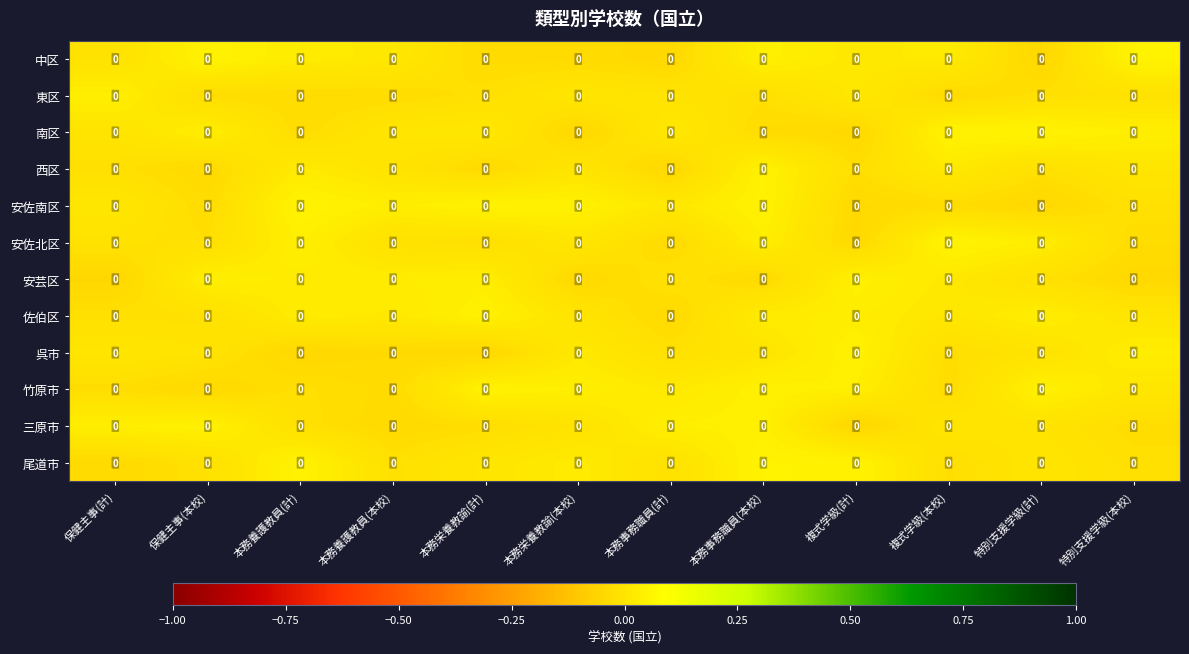

Reading left to right, extract all data points from this chart.

中区: 保健主事(計)=0.0	保健主事(本校)=0.0	本務養護教員(計)=0.0	本務養護教員(本校)=0.0	本務栄養教諭(計)=0.0	本務栄養教諭(本校)=0.0	本務事務職員(計)=0.0	本務事務職員(本校)=0.0	複式学級(計)=0.0	複式学級(本校)=0.0	特別支援学級(計)=0.0	特別支援学級(本校)=0.0
東区: 保健主事(計)=0.0	保健主事(本校)=0.0	本務養護教員(計)=0.0	本務養護教員(本校)=0.0	本務栄養教諭(計)=0.0	本務栄養教諭(本校)=0.0	本務事務職員(計)=0.0	本務事務職員(本校)=0.0	複式学級(計)=0.0	複式学級(本校)=0.0	特別支援学級(計)=0.0	特別支援学級(本校)=0.0
南区: 保健主事(計)=0.0	保健主事(本校)=0.0	本務養護教員(計)=0.0	本務養護教員(本校)=0.0	本務栄養教諭(計)=0.0	本務栄養教諭(本校)=0.0	本務事務職員(計)=0.0	本務事務職員(本校)=0.0	複式学級(計)=0.0	複式学級(本校)=0.0	特別支援学級(計)=0.0	特別支援学級(本校)=0.0
西区: 保健主事(計)=0.0	保健主事(本校)=0.0	本務養護教員(計)=0.0	本務養護教員(本校)=0.0	本務栄養教諭(計)=0.0	本務栄養教諭(本校)=0.0	本務事務職員(計)=0.0	本務事務職員(本校)=0.0	複式学級(計)=0.0	複式学級(本校)=0.0	特別支援学級(計)=0.0	特別支援学級(本校)=0.0
安佐南区: 保健主事(計)=0.0	保健主事(本校)=0.0	本務養護教員(計)=0.0	本務養護教員(本校)=0.0	本務栄養教諭(計)=0.0	本務栄養教諭(本校)=0.0	本務事務職員(計)=0.0	本務事務職員(本校)=0.0	複式学級(計)=0.0	複式学級(本校)=0.0	特別支援学級(計)=0.0	特別支援学級(本校)=0.0
安佐北区: 保健主事(計)=0.0	保健主事(本校)=0.0	本務養護教員(計)=0.0	本務養護教員(本校)=0.0	本務栄養教諭(計)=0.0	本務栄養教諭(本校)=0.0	本務事務職員(計)=0.0	本務事務職員(本校)=0.0	複式学級(計)=0.0	複式学級(本校)=0.0	特別支援学級(計)=0.0	特別支援学級(本校)=0.0
安芸区: 保健主事(計)=0.0	保健主事(本校)=0.0	本務養護教員(計)=0.0	本務養護教員(本校)=0.0	本務栄養教諭(計)=0.0	本務栄養教諭(本校)=0.0	本務事務職員(計)=0.0	本務事務職員(本校)=0.0	複式学級(計)=0.0	複式学級(本校)=0.0	特別支援学級(計)=0.0	特別支援学級(本校)=0.0
佐伯区: 保健主事(計)=0.0	保健主事(本校)=0.0	本務養護教員(計)=0.0	本務養護教員(本校)=0.0	本務栄養教諭(計)=0.0	本務栄養教諭(本校)=0.0	本務事務職員(計)=0.0	本務事務職員(本校)=0.0	複式学級(計)=0.0	複式学級(本校)=0.0	特別支援学級(計)=0.0	特別支援学級(本校)=0.0
呉市: 保健主事(計)=0.0	保健主事(本校)=0.0	本務養護教員(計)=0.0	本務養護教員(本校)=0.0	本務栄養教諭(計)=0.0	本務栄養教諭(本校)=0.0	本務事務職員(計)=0.0	本務事務職員(本校)=0.0	複式学級(計)=0.0	複式学級(本校)=0.0	特別支援学級(計)=0.0	特別支援学級(本校)=0.0
竹原市: 保健主事(計)=0.0	保健主事(本校)=0.0	本務養護教員(計)=0.0	本務養護教員(本校)=0.0	本務栄養教諭(計)=0.0	本務栄養教諭(本校)=0.0	本務事務職員(計)=0.0	本務事務職員(本校)=0.0	複式学級(計)=0.0	複式学級(本校)=0.0	特別支援学級(計)=0.0	特別支援学級(本校)=0.0
三原市: 保健主事(計)=0.0	保健主事(本校)=0.0	本務養護教員(計)=0.0	本務養護教員(本校)=0.0	本務栄養教諭(計)=0.0	本務栄養教諭(本校)=0.0	本務事務職員(計)=0.0	本務事務職員(本校)=0.0	複式学級(計)=0.0	複式学級(本校)=0.0	特別支援学級(計)=0.0	特別支援学級(本校)=0.0
尾道市: 保健主事(計)=0.0	保健主事(本校)=0.0	本務養護教員(計)=0.0	本務養護教員(本校)=0.0	本務栄養教諭(計)=0.0	本務栄養教諭(本校)=0.0	本務事務職員(計)=0.0	本務事務職員(本校)=0.0	複式学級(計)=0.0	複式学級(本校)=0.0	特別支援学級(計)=0.0	特別支援学級(本校)=0.0